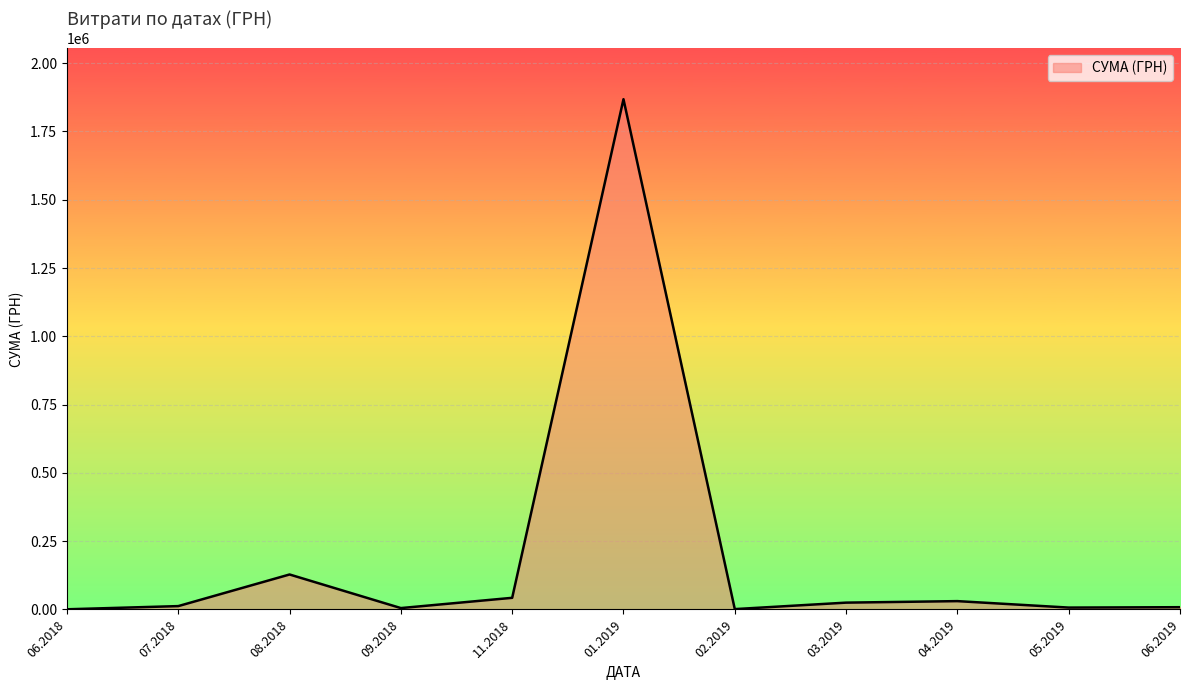

What is the difference between the maximum and minimum values?

1867579.0